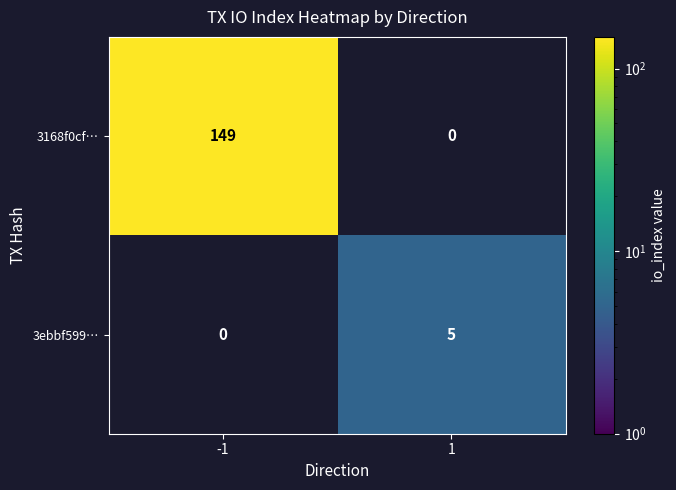

The 3168f0cf… series shows 57 at -1. True or false?

False